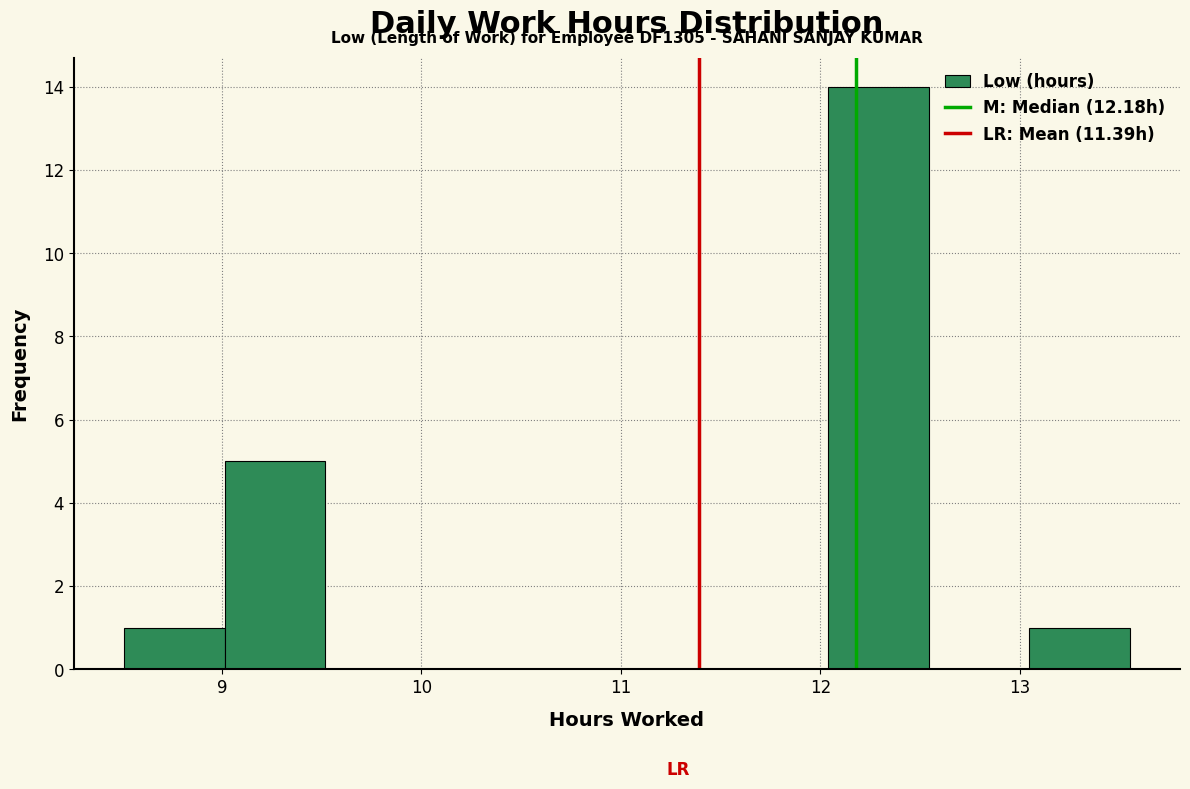

Over which range of the x-axis is the bar tallest?

12.0 to 12.5